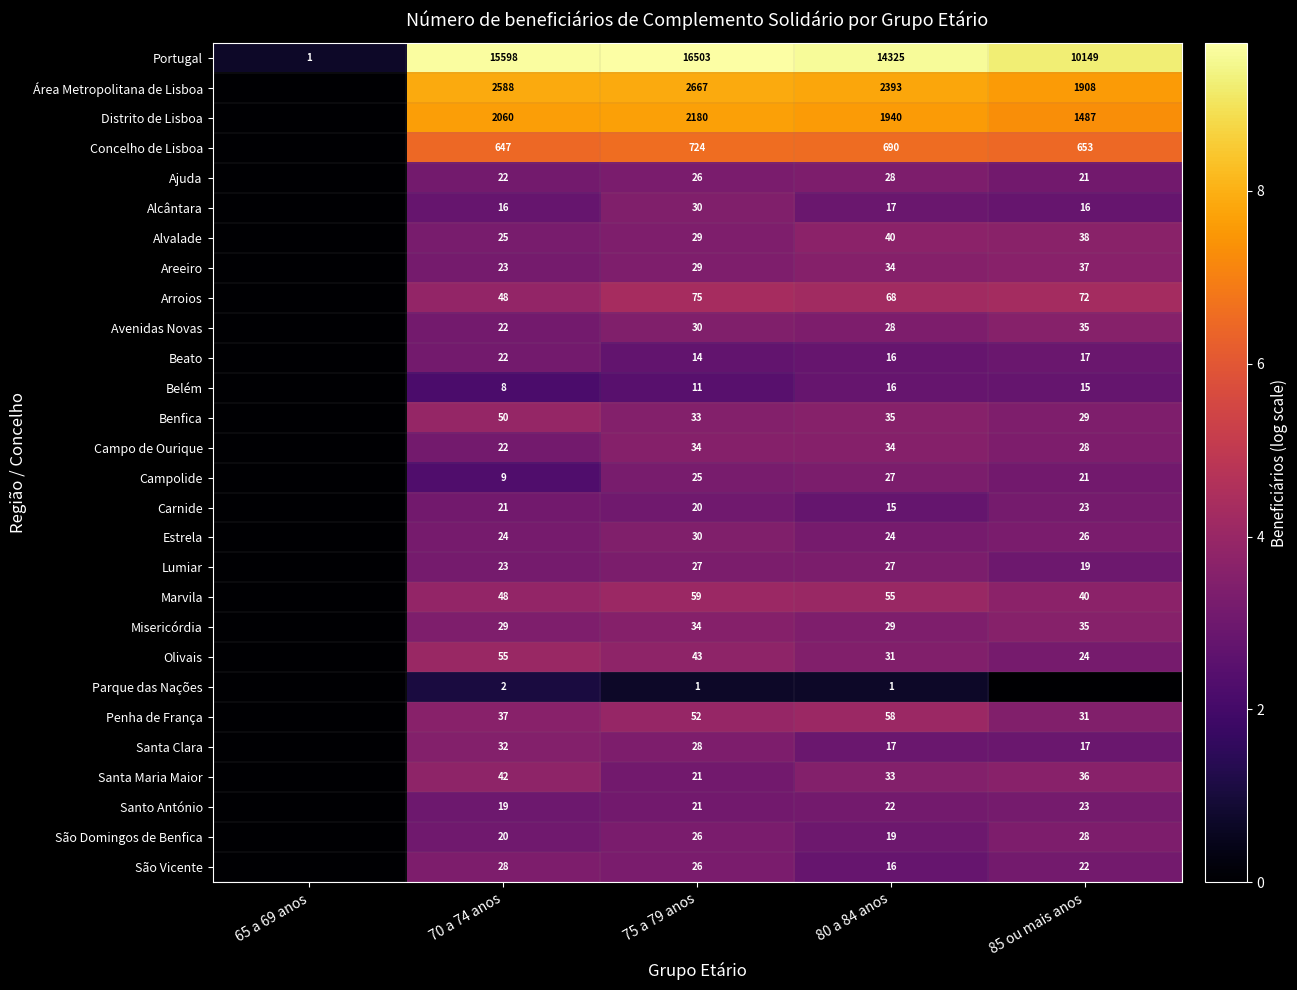

True or false: Olivais has a value of 55 at 70 a 74 anos.

True